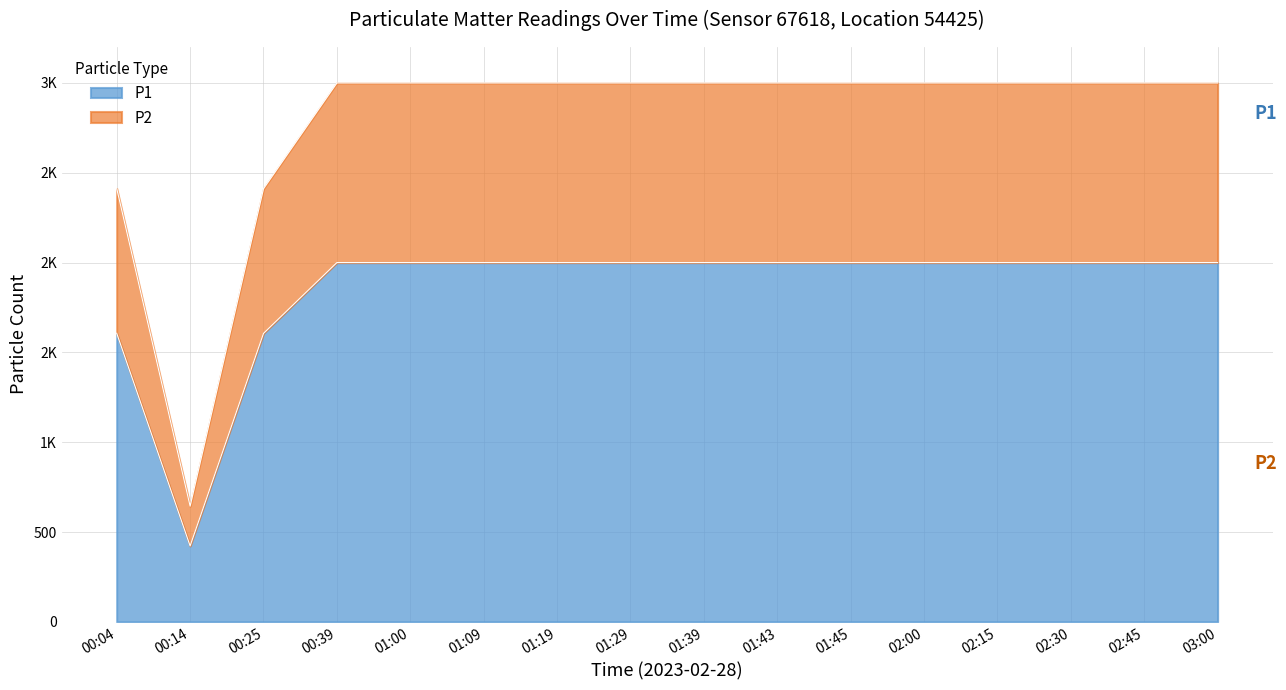

At which label does P1 first exceed 1800?

00:39